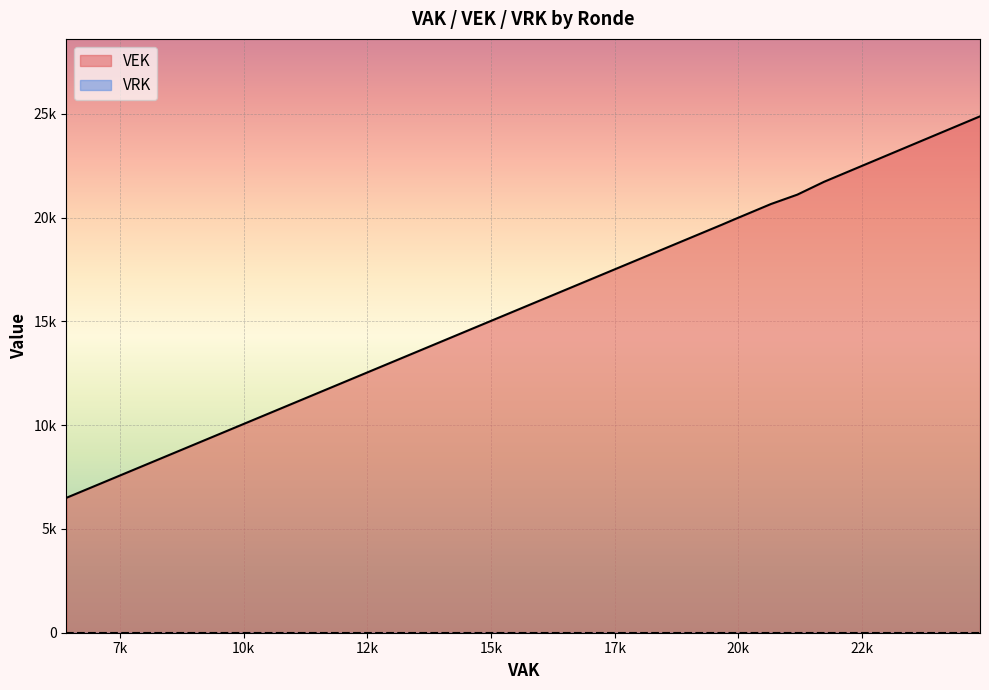

Which series has the largest total across all categories?

VEK